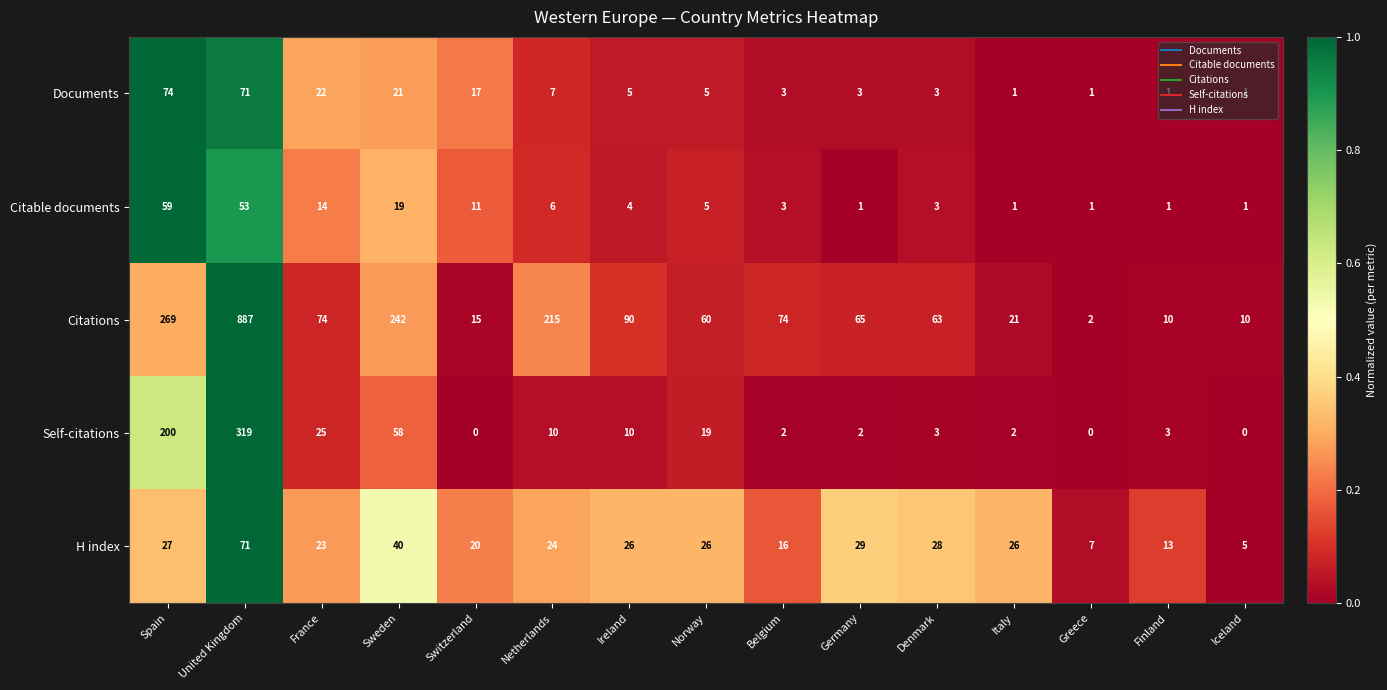

Which series changed the most between Norway and Italy?

Citations